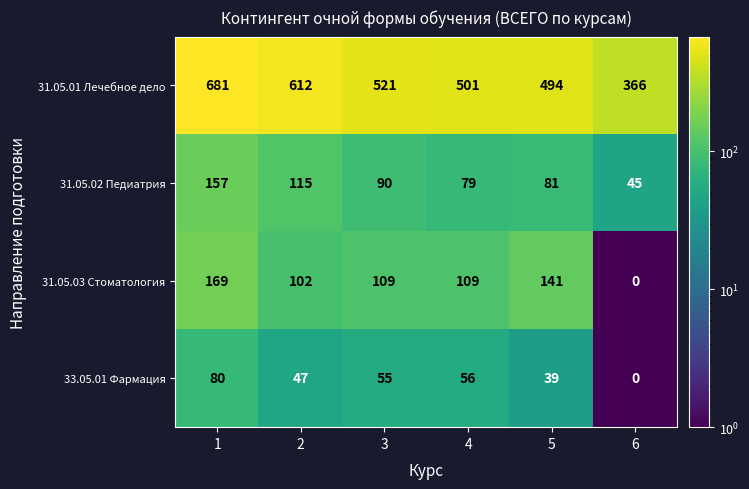

Rank the series at 1 from lowest to highest value.

33.05.01 Фармация, 31.05.02 Педиатрия, 31.05.03 Стоматология, 31.05.01 Лечебное дело